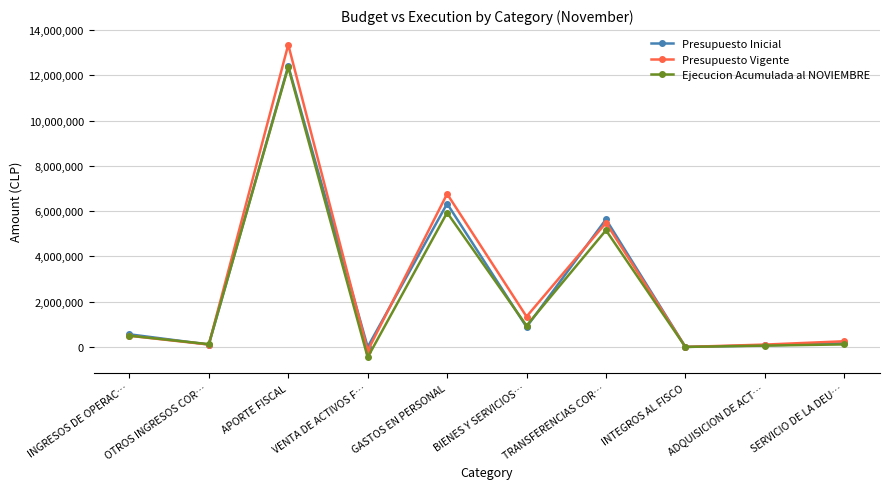

What is the maximum value shown in the chart?

13357811